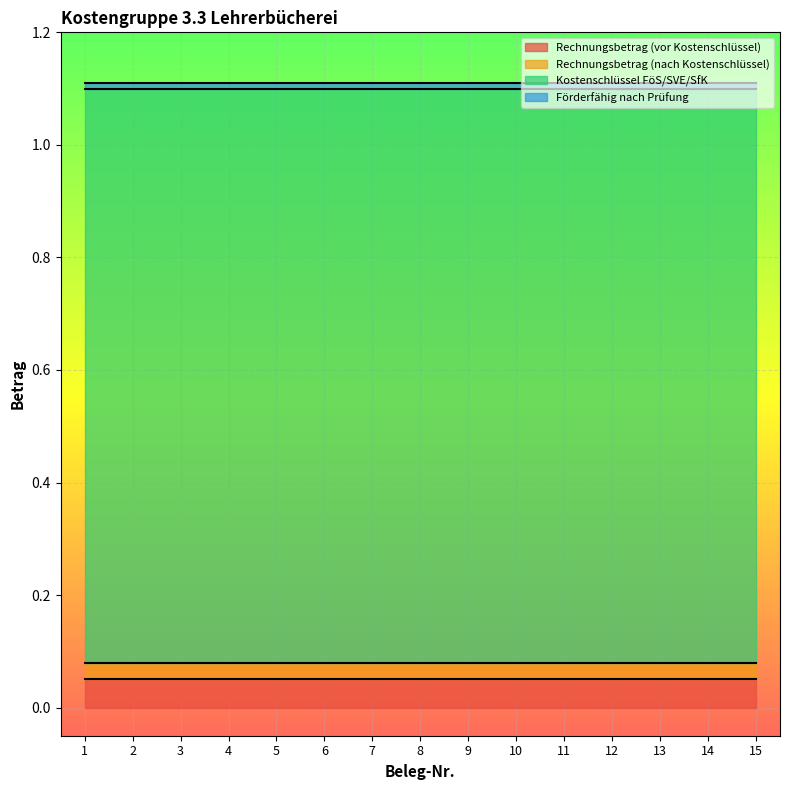

Reading right to left, list all the values displayed in this chart.

Rechnungsbetrag (vor Kostenschlüssel): 0	0	0	0	0	0	0	0	0	0	0	0	0	0	0
Rechnungsbetrag (nach Kostenschlüssel): 0	0	0	0	0	0	0	0	0	0	0	0	0	0	0
Kostenschlüssel FöS/SVE/SfK: 1	1	1	1	1	1	1	1	1	1	1	1	1	1	1
Förderfähig nach Prüfung: 0	0	0	0	0	0	0	0	0	0	0	0	0	0	0